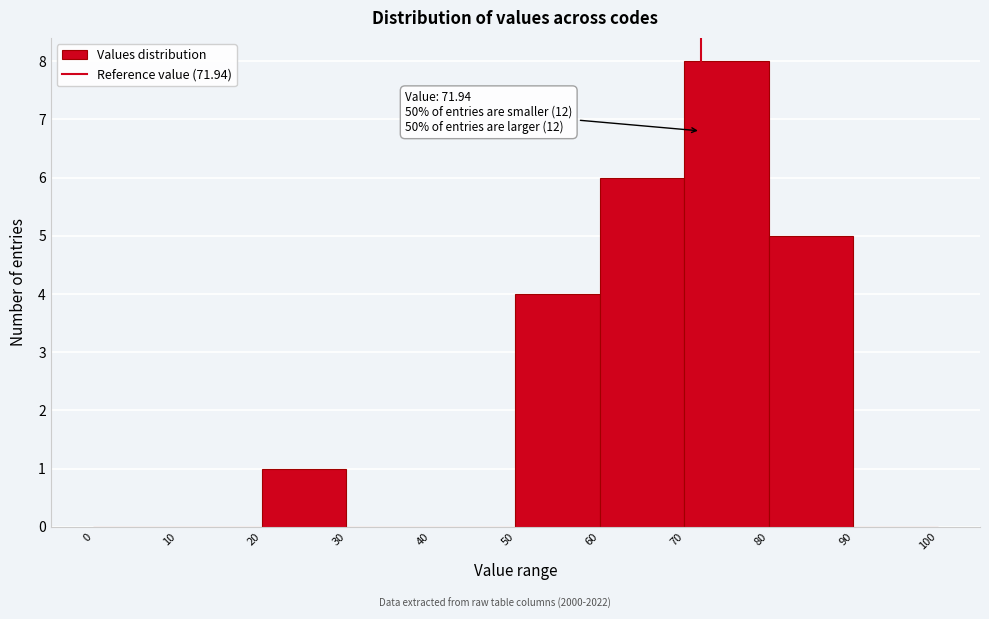

Which range on the x-axis has the tallest bar?

70 to 80